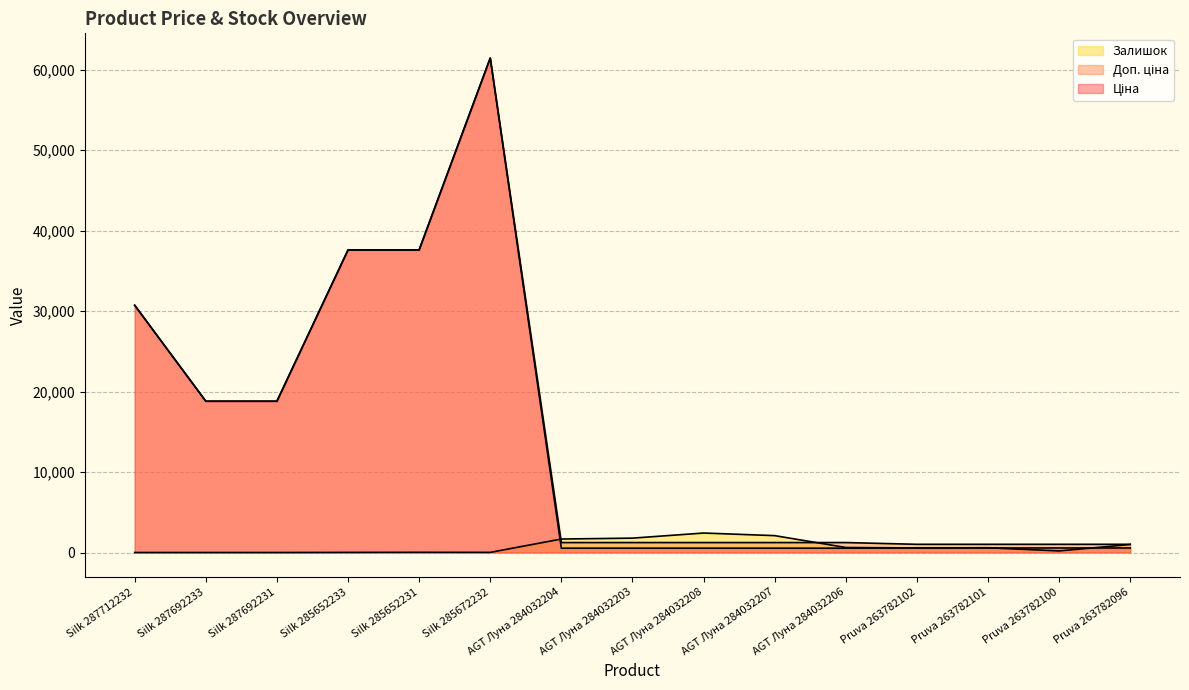

The Доп. ціна series shows 37593.6 at Silk 285652231. True or false?

True